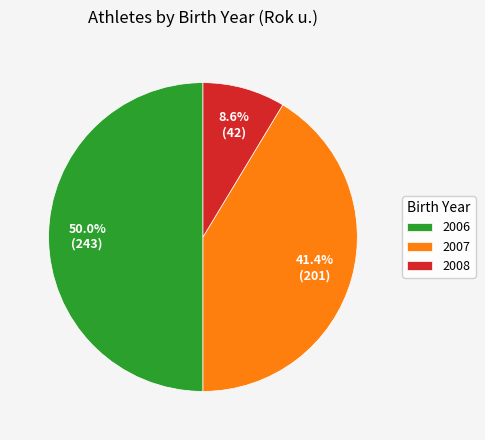

To the nearest percent, what is the average slice percentage?

33%